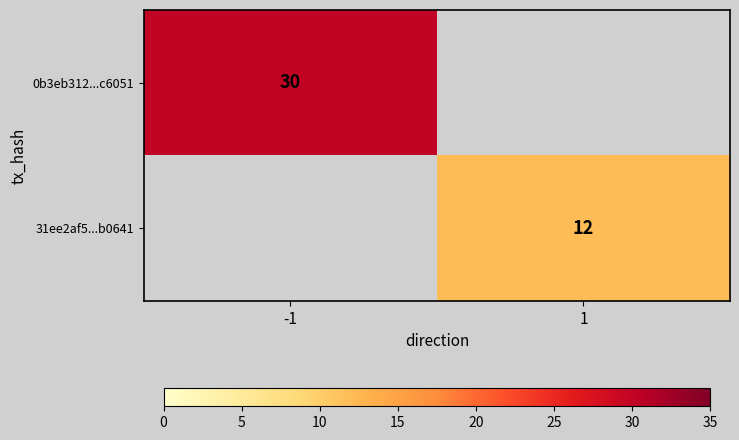

Between 1 and -1, which is larger?

-1